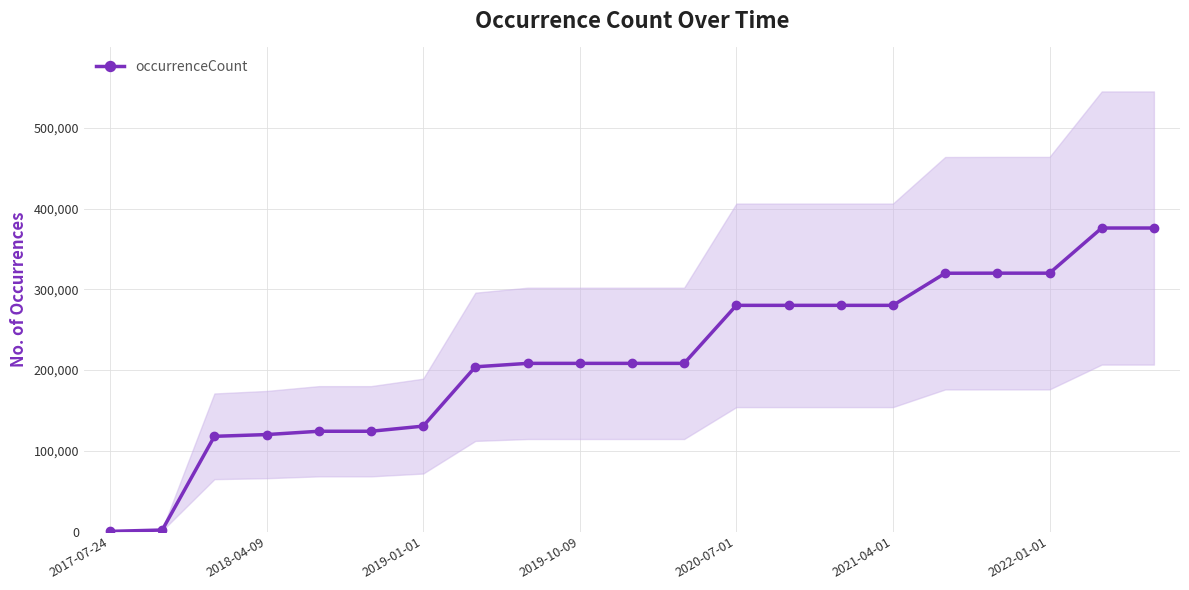

The value of occurrenceCount at 2022-01-01 is 320160. True or false?

True